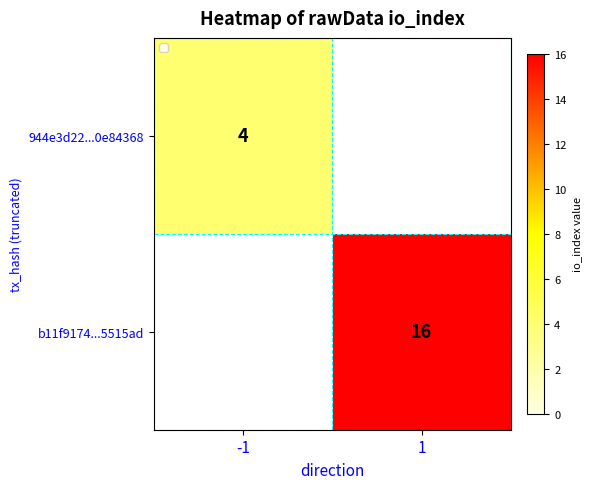

Is it true that b11f9174...5515ad equals 6 at 1?

False